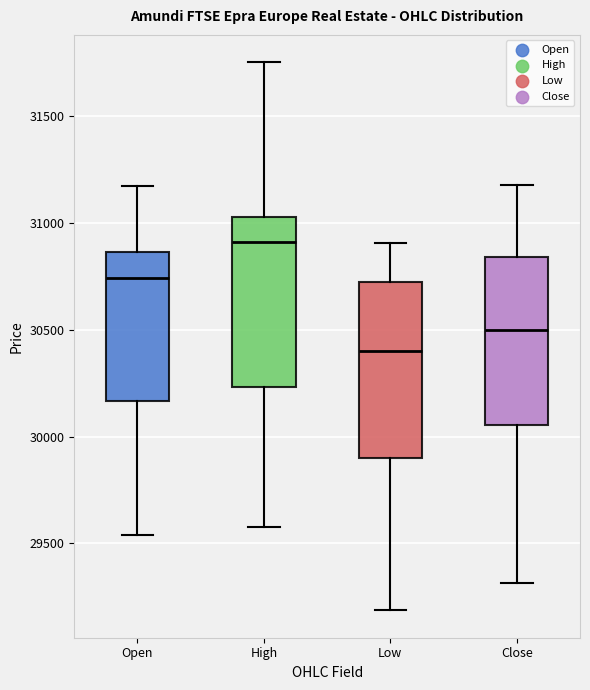

Reading left to right, read every box against the y-axis: the position of its median line, the range the box covers, and the ends of its whiskers. The values are not printed on the chart, so give them approximately, as read against the axis.

Open: median 30750, box 30150 to 30850, whiskers 29550 to 31150
High: median 30900, box 30250 to 31050, whiskers 29600 to 31750
Low: median 30400, box 29900 to 30750, whiskers 29200 to 30900
Close: median 30500, box 30050 to 30850, whiskers 29300 to 31200